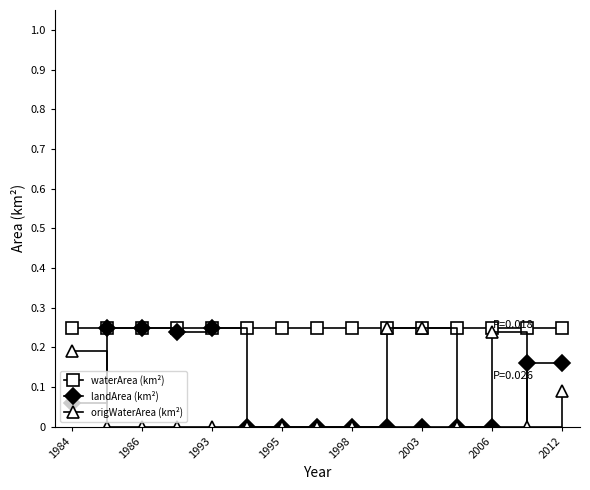

Count the landArea (km²) values in the range 0 to 1.

15